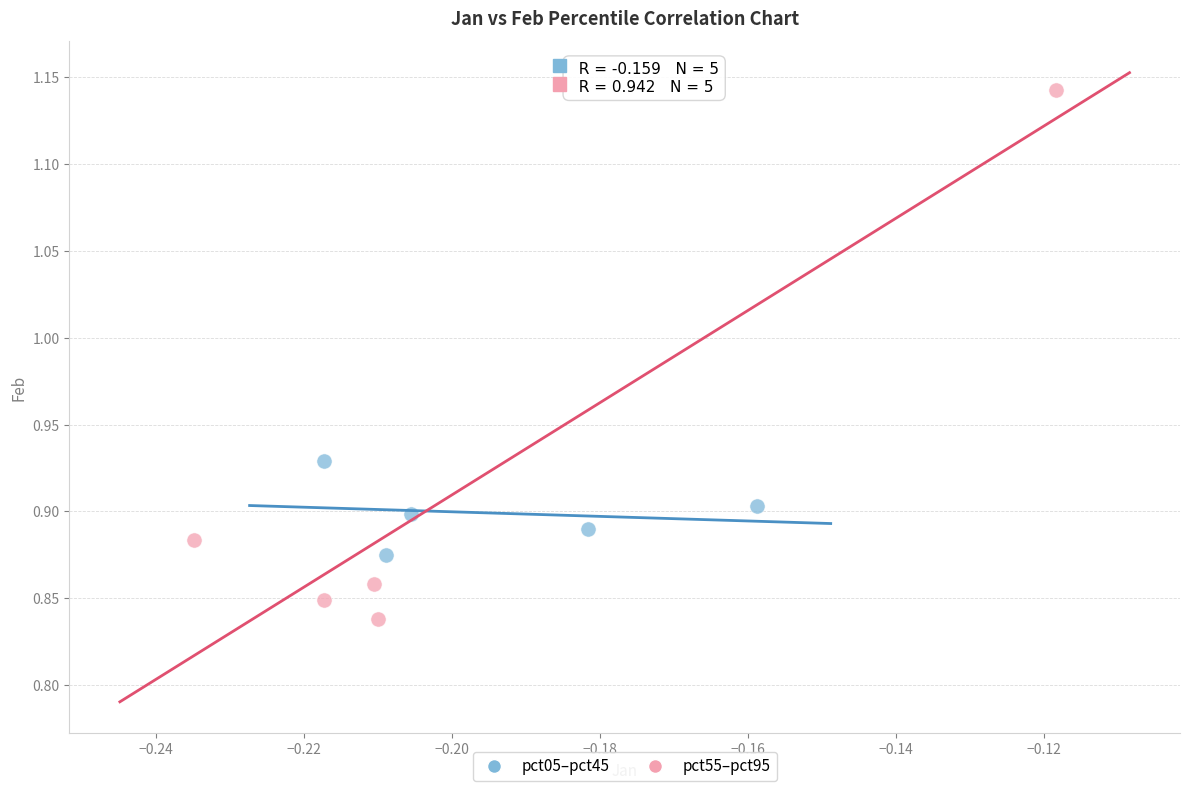

Which series reaches the minimum Y coordinate?

pct55–pct95